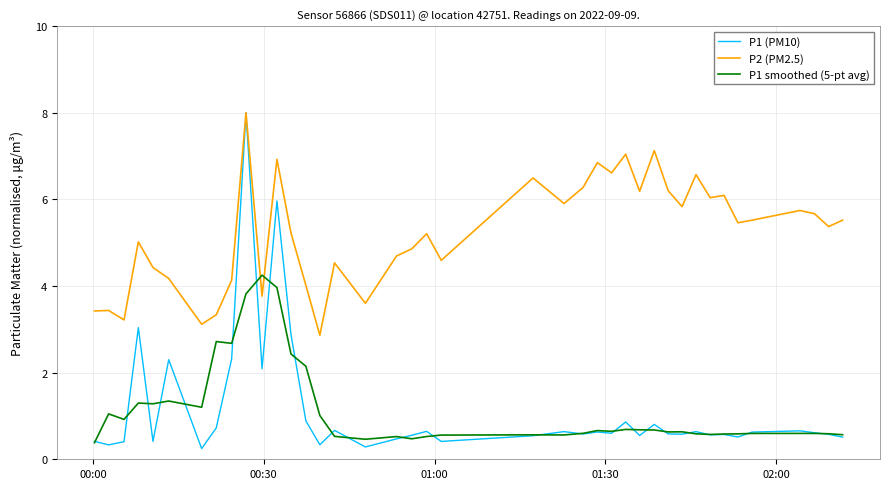

What is the maximum value shown in the chart?

8.0